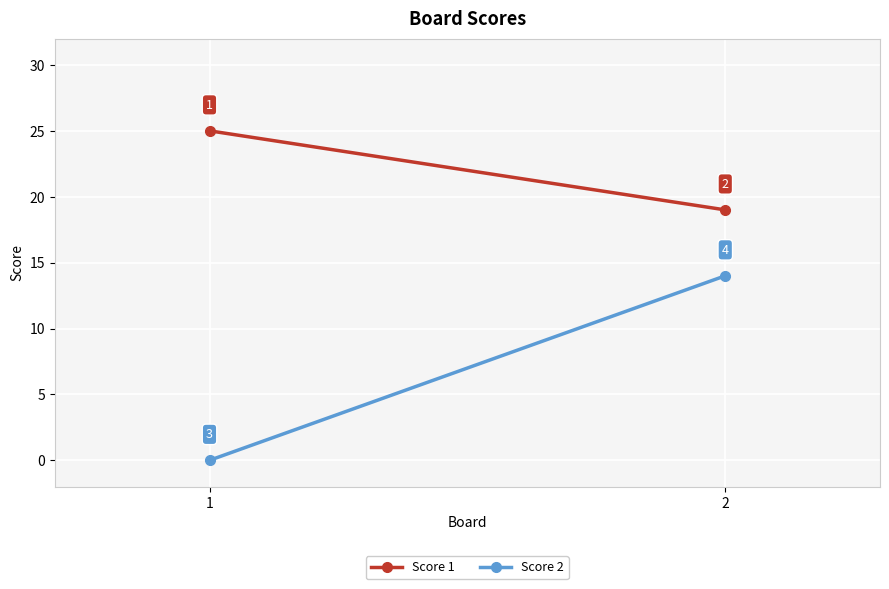

What is the value of the Score 2 point at the 2nd from the left?

14